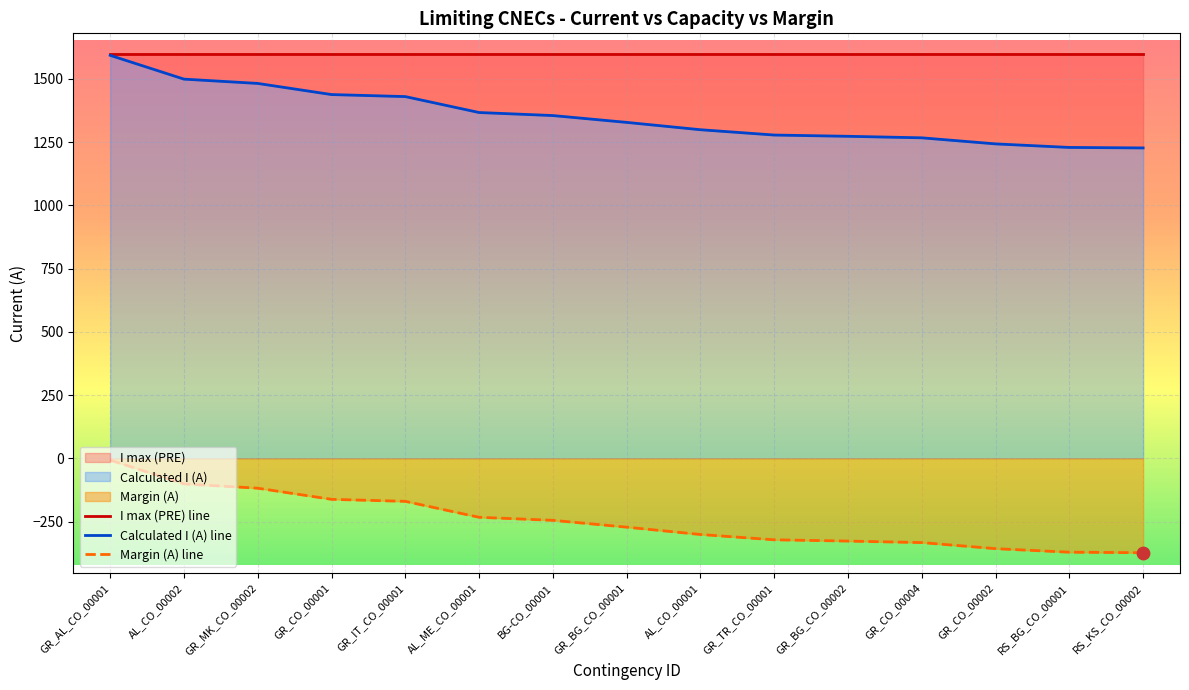

Which series contains the lowest Y value?

Margin (A) line